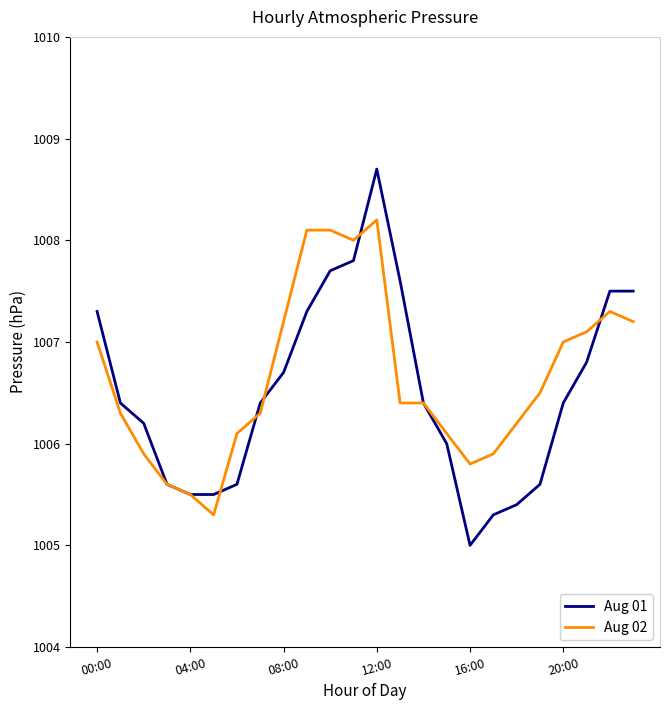

List the series in order of their peak value, highest first.

Aug 01, Aug 02